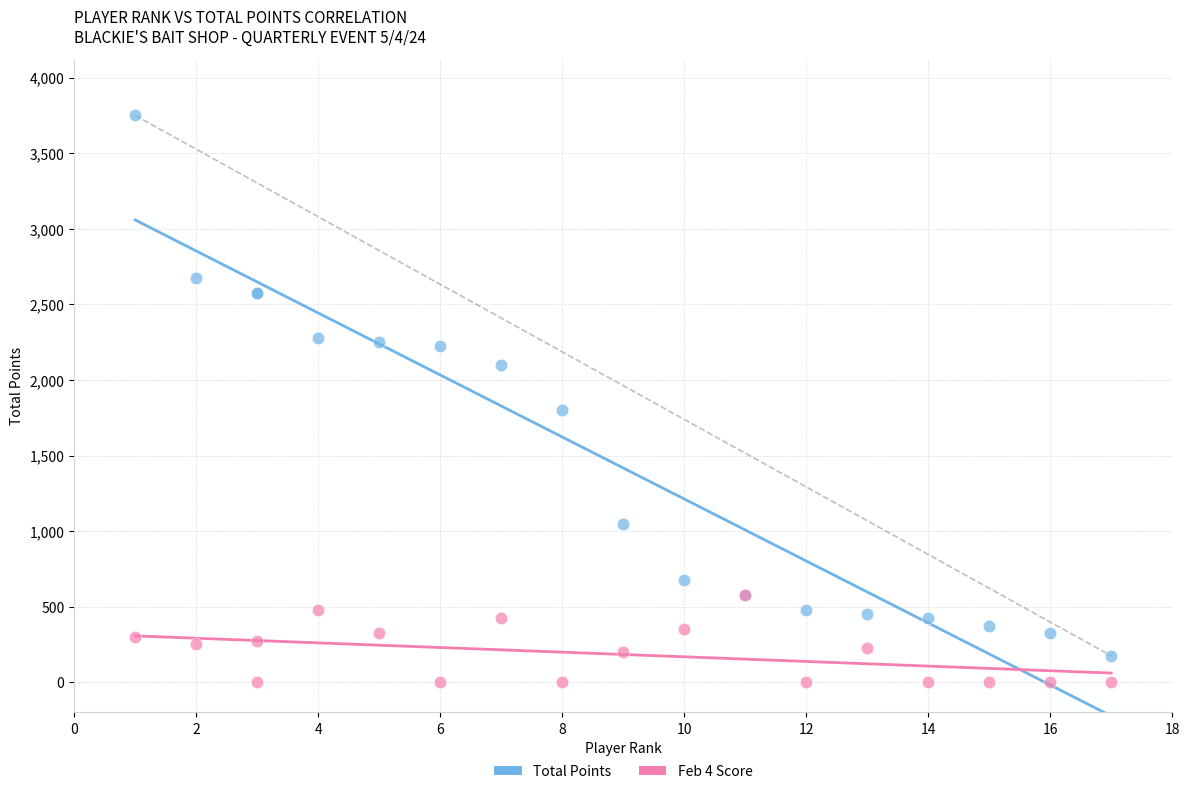

Which series contains the lowest Y value?

Feb 4 Score